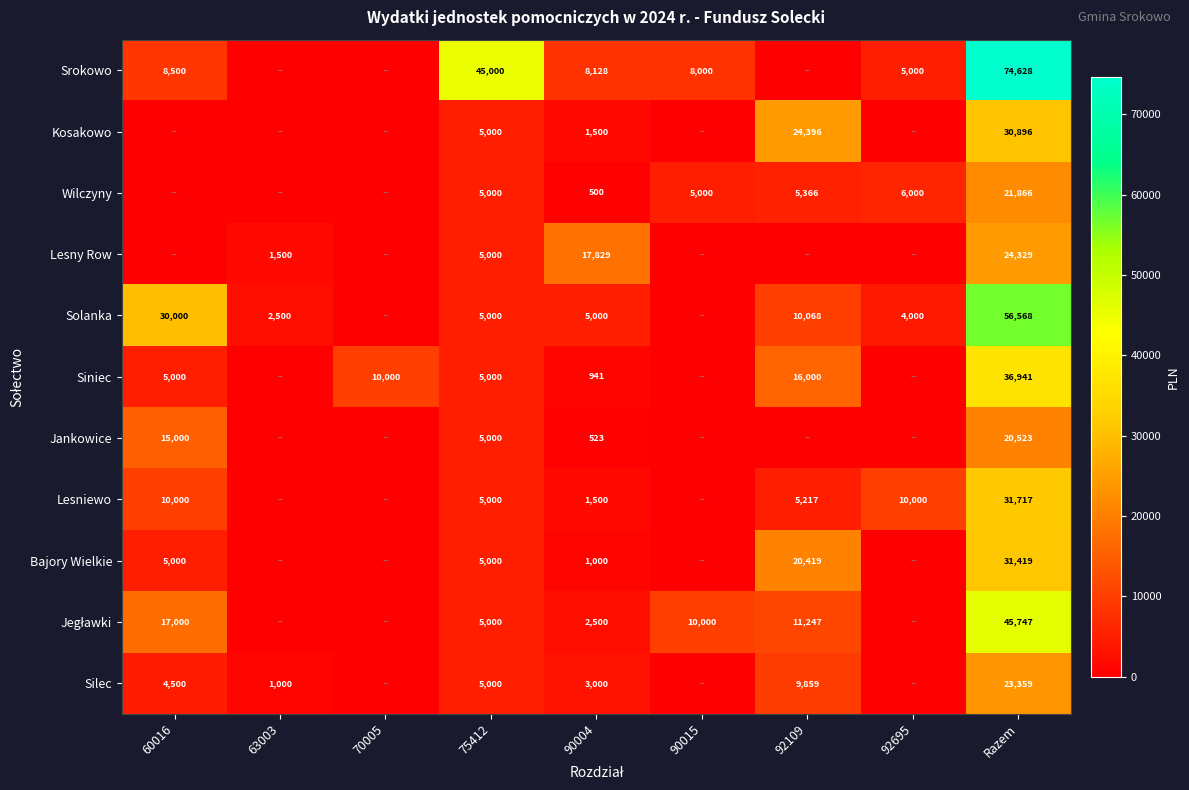

The value of Srokowo at Razem is 42298. True or false?

False